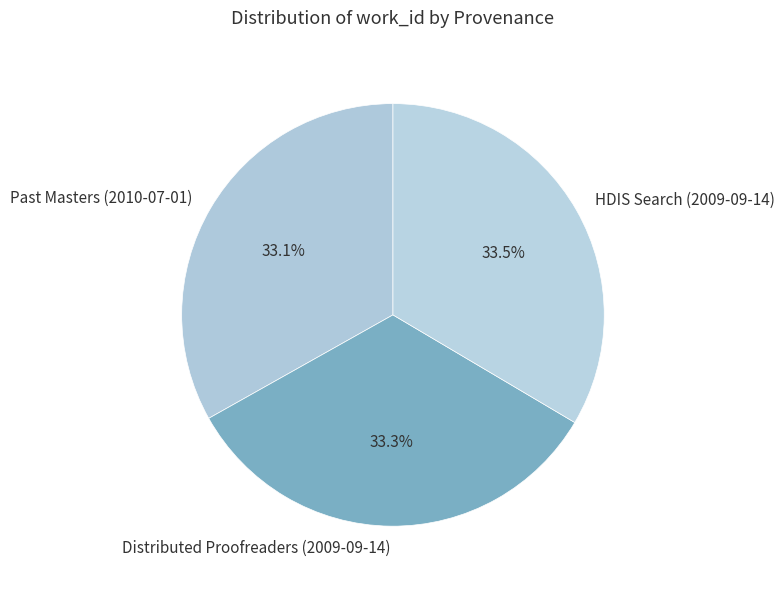

Does any single category account for the majority?

No